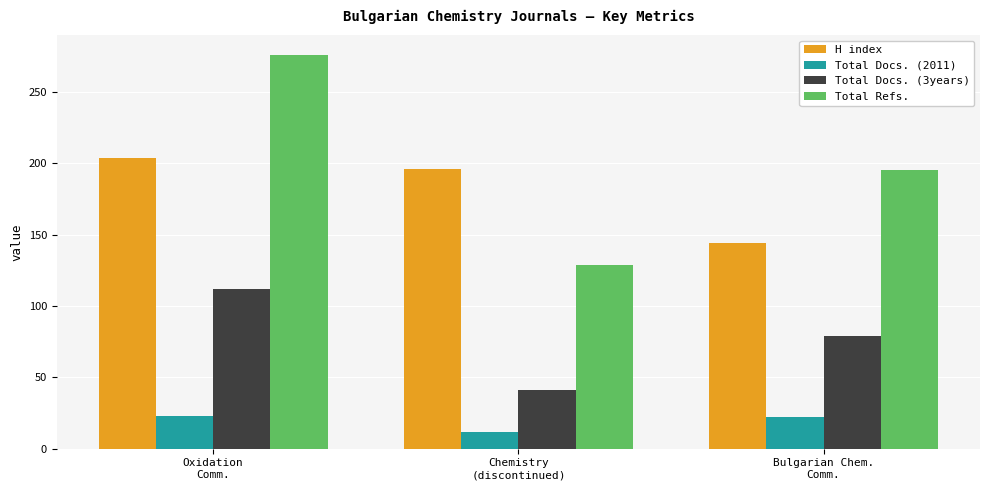

How many bars are there in total?

12